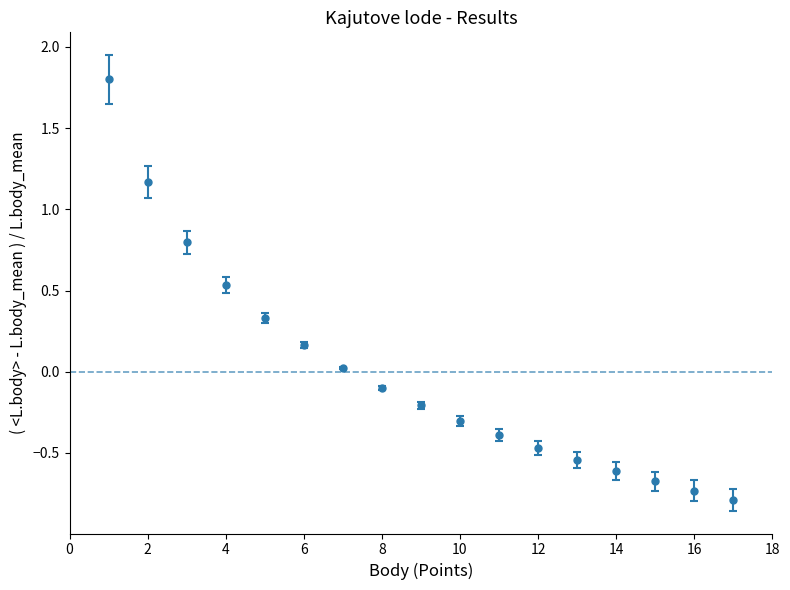

What is the minimum value shown in the chart?

-0.8